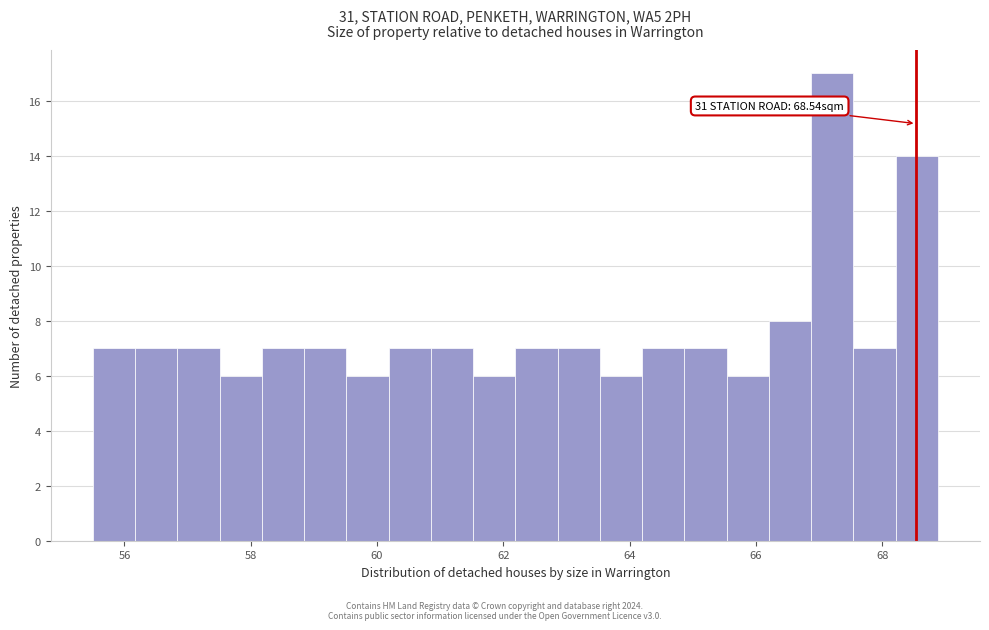

Read against the x-axis, roughly where is the centre of the tallest bar?

67.2